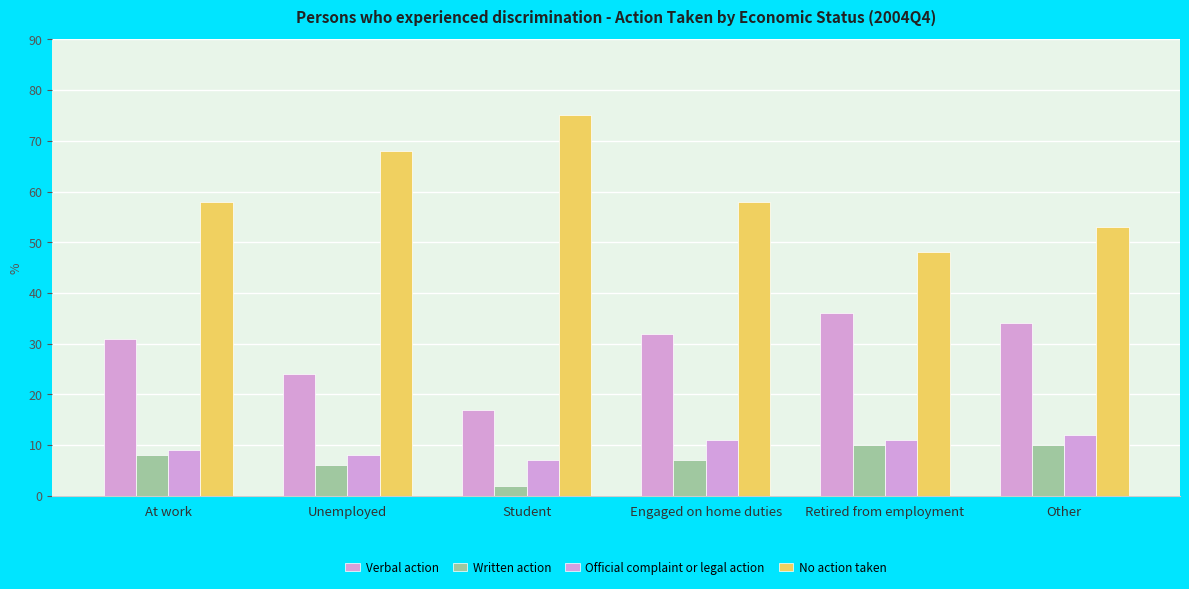

What is the average value of the No action taken series?

60